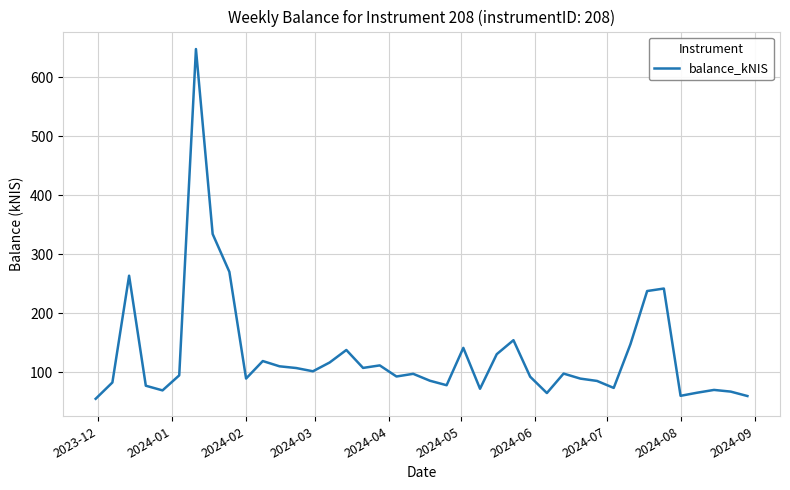

What is the smallest value displayed?

55.3